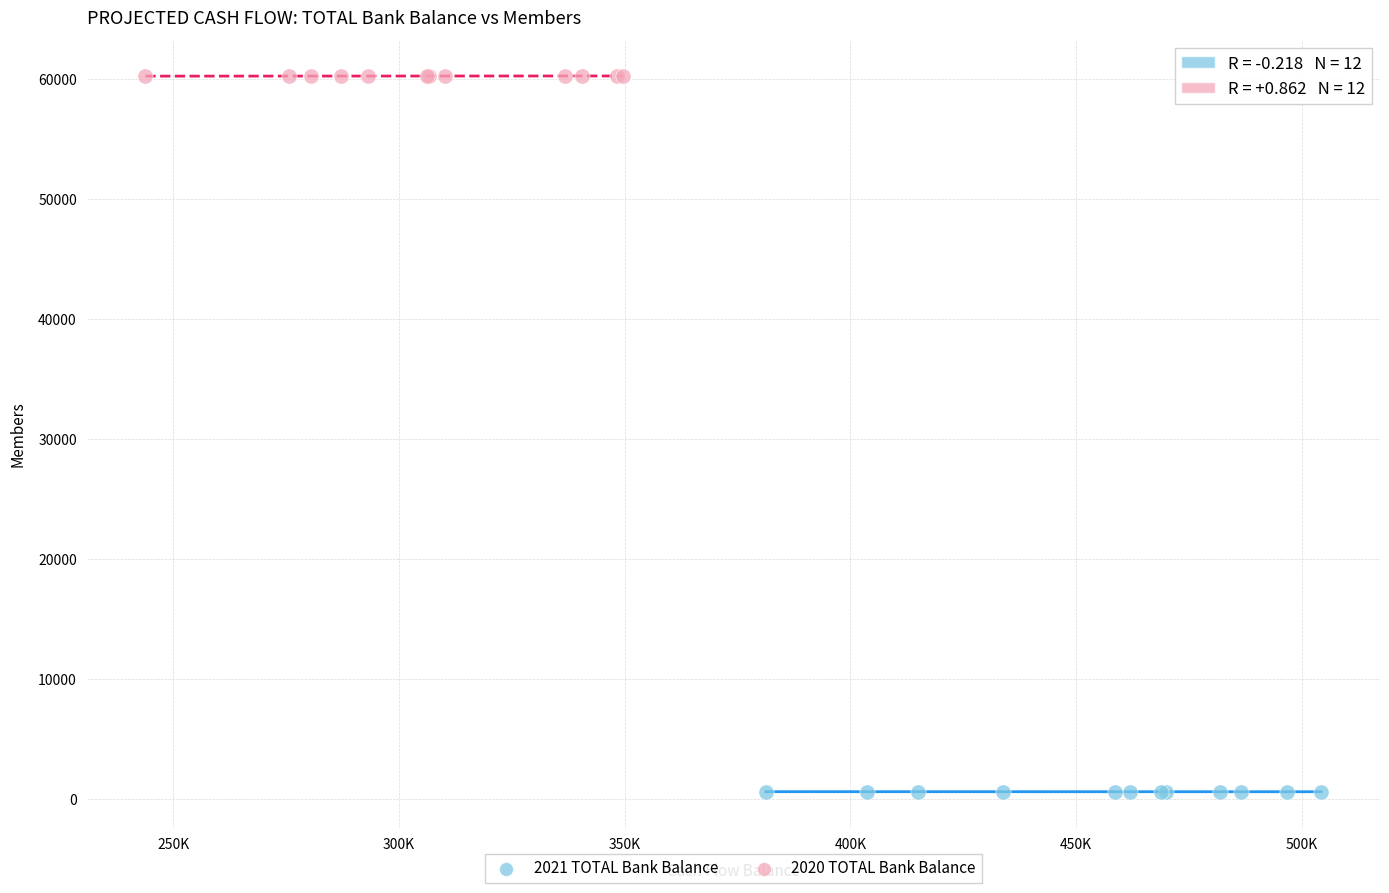

Which series reaches the minimum Y coordinate?

2021 TOTAL Bank Balance